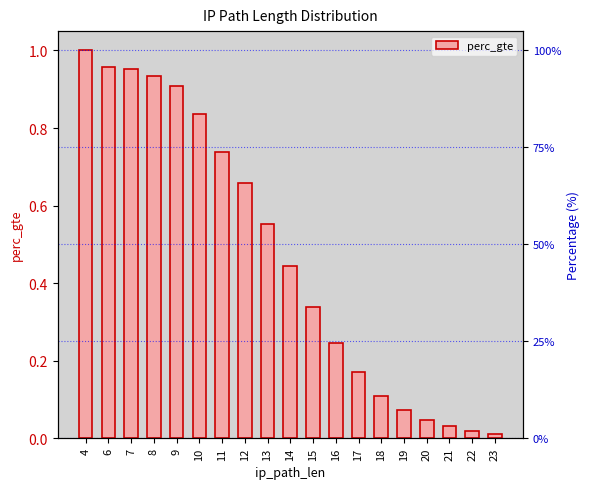

What is the sum of all values?

9.0